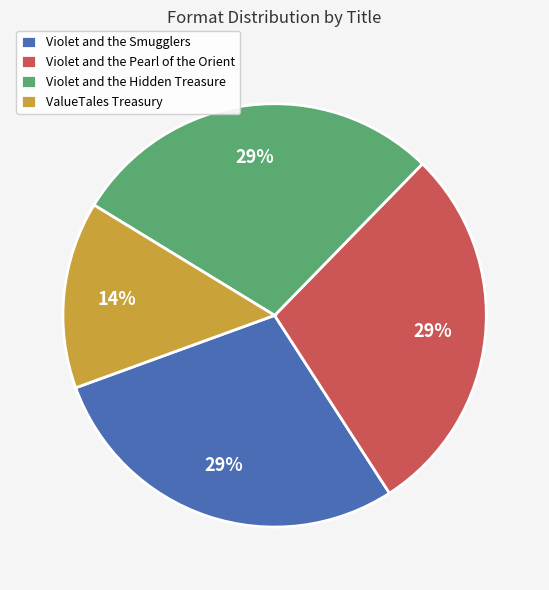

Is it true that Violet and the Smugglers is 29% of the pie?

True